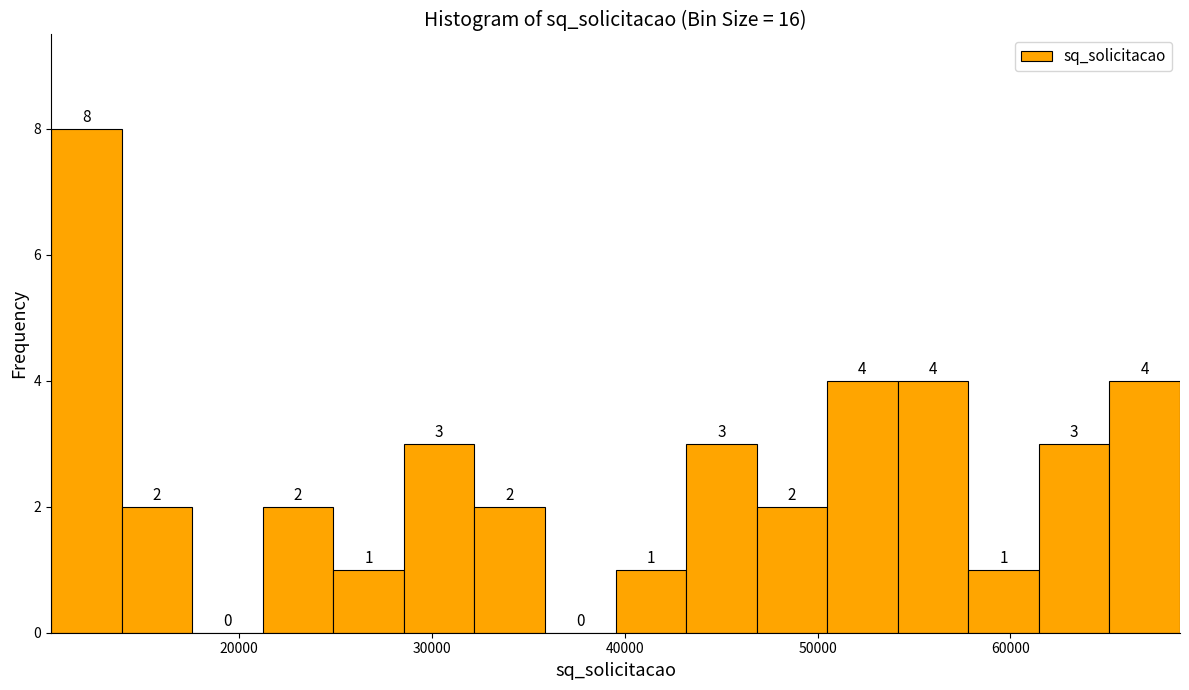

Read against the x-axis, roughly where is the centre of the tallest bar?

12000